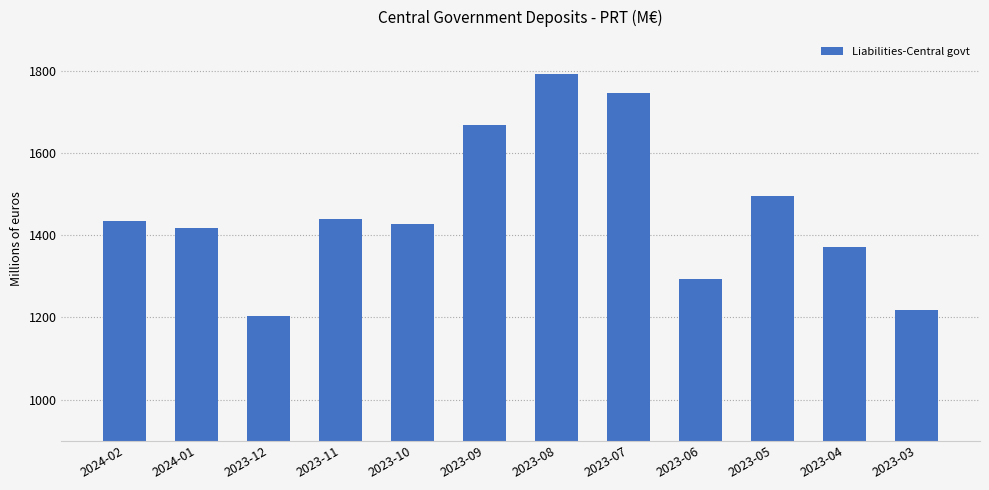

What is the change in value from 2023-04 to 2023-03?

-153.7